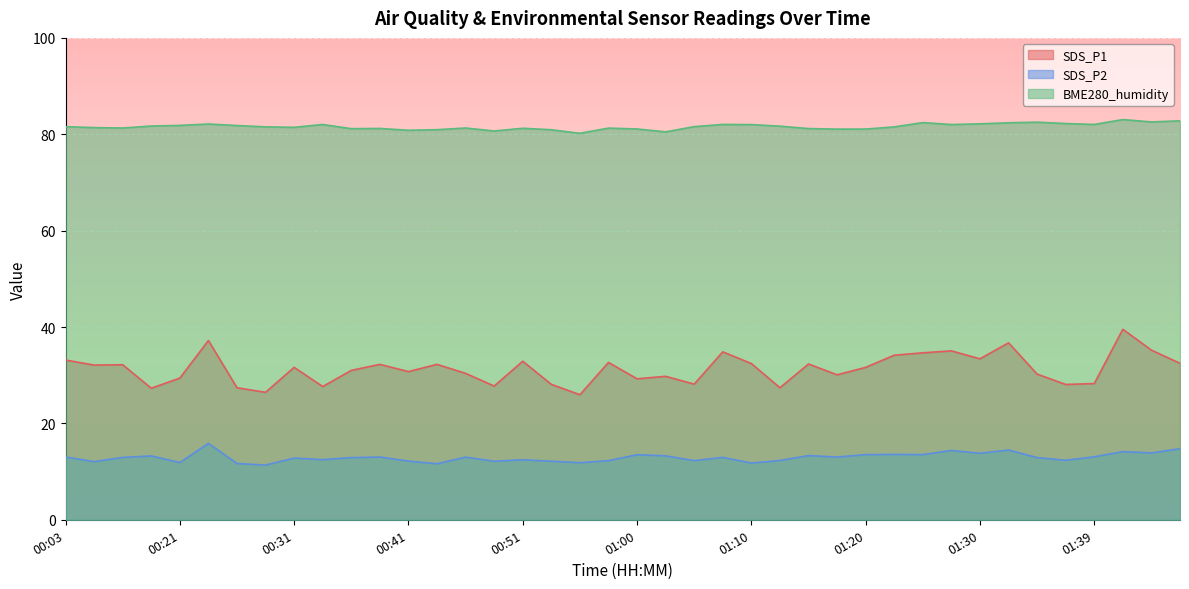

At which category is the sum across all series the highest?

01:42